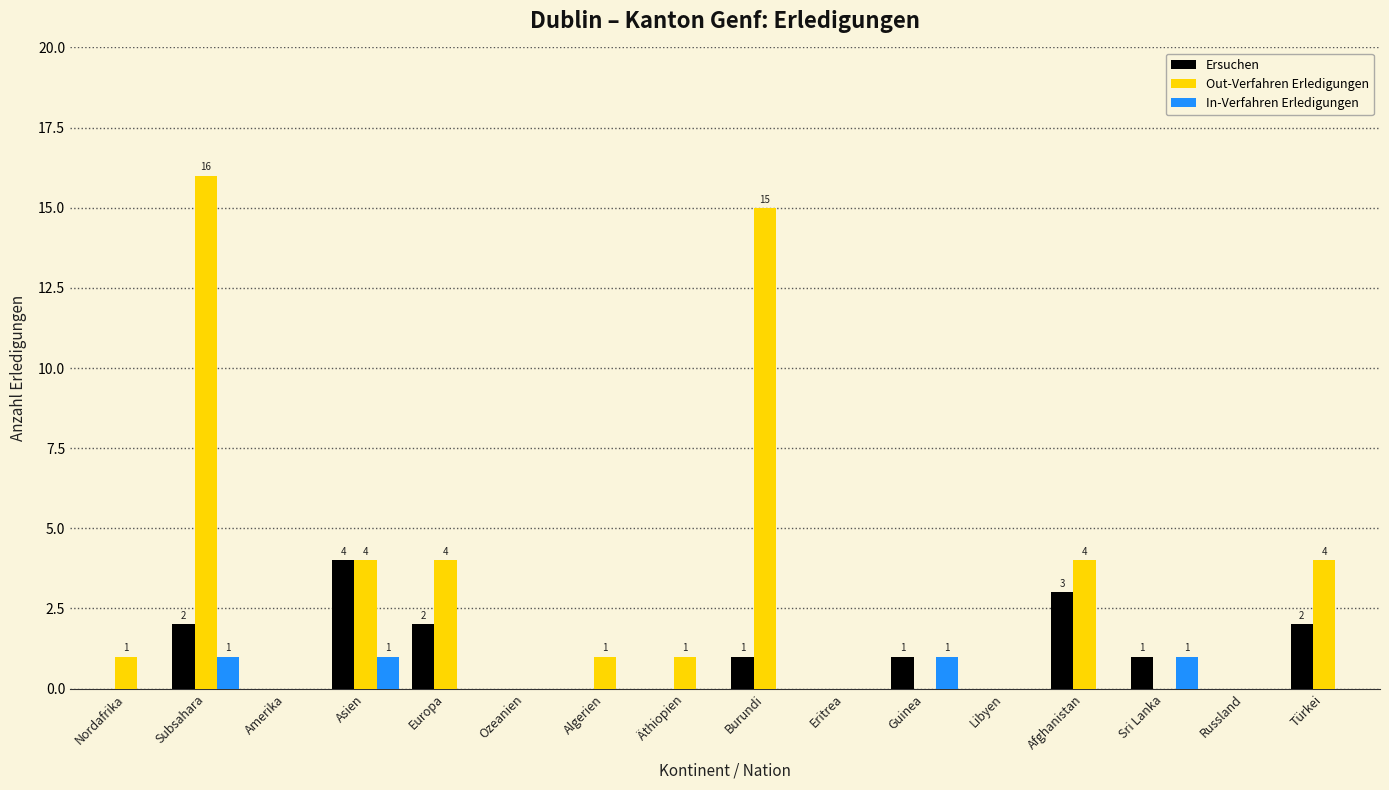

What is the greatest value displayed?

16